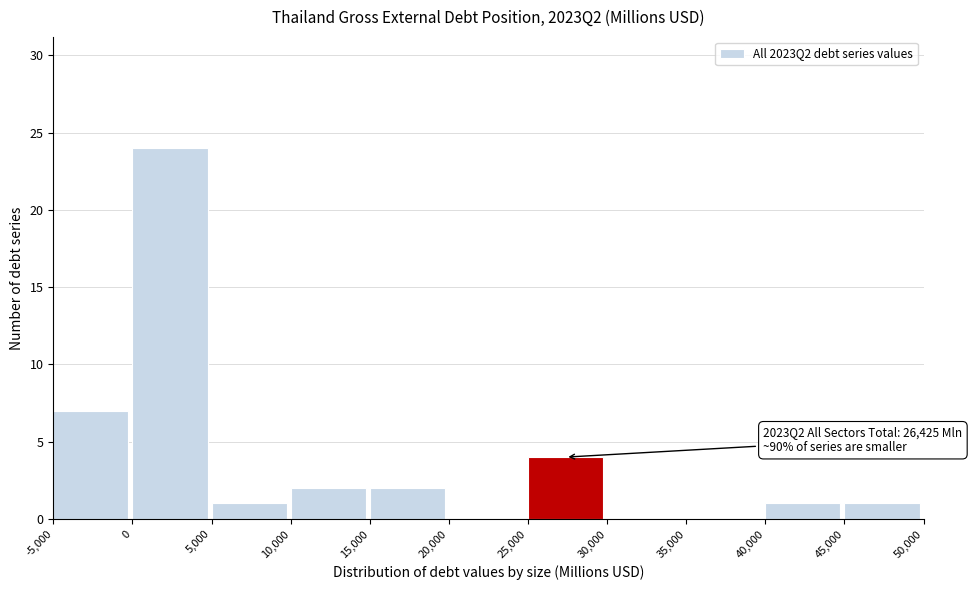

Over which range of the x-axis is the bar tallest?

0 to 5,000